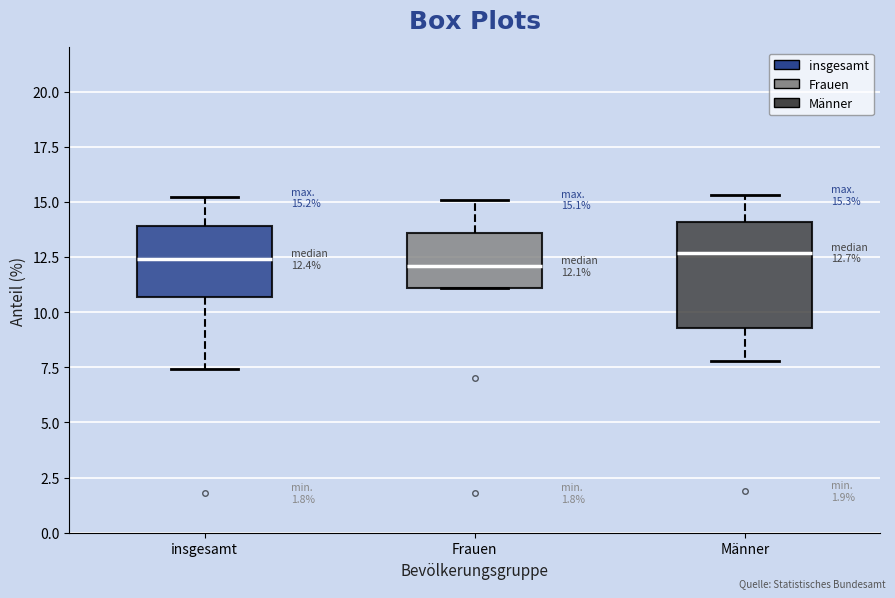

Comparing the boxes themselves (not the whiskers), which one is the tallest?

Männer